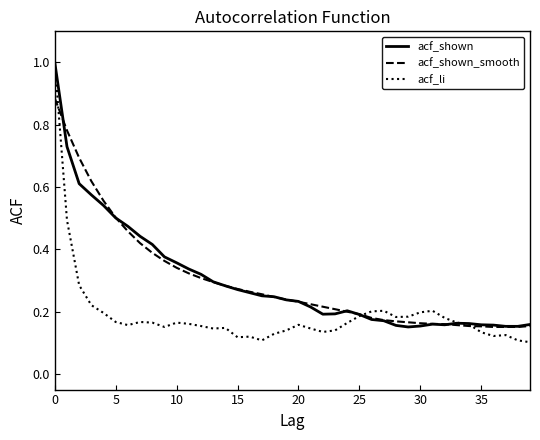

Does the chart have visible grid lines?

No